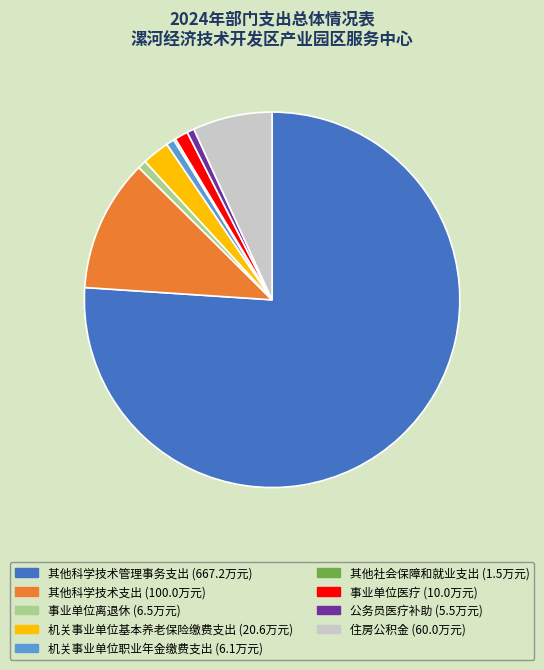

Do 其他科学技术管理事务支出 (667.2万元) and 住房公积金 (60.0万元) together represent more than half of the pie?

Yes